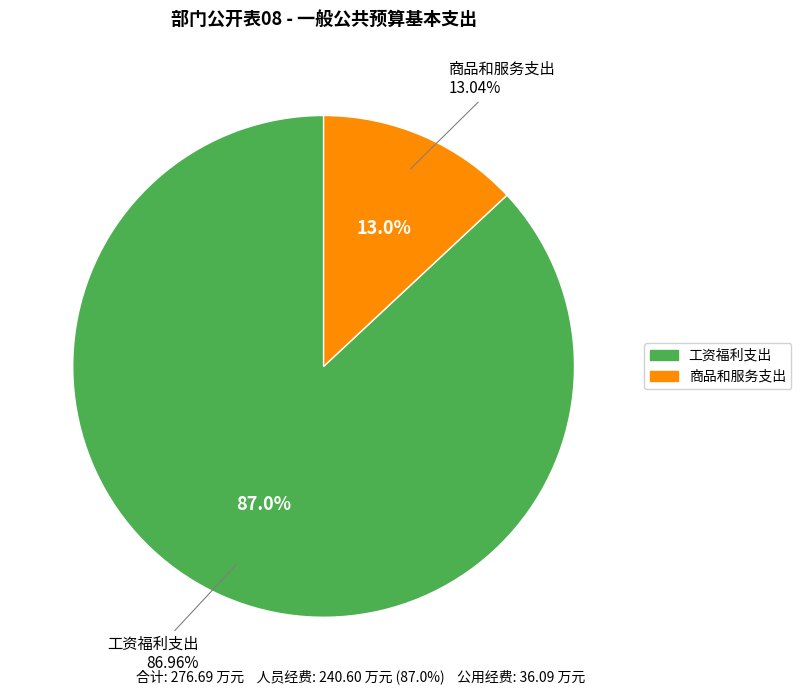

What percentage is the 商品和服务支出 slice, to the nearest percent?

13%